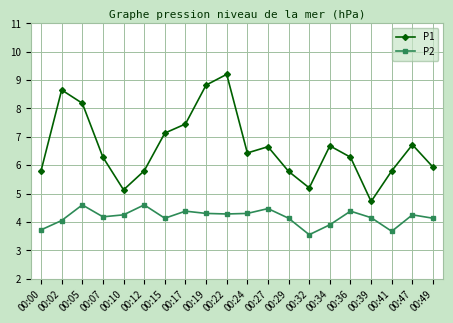

Is it true that P2 equals 5.8 at 00:36?

False